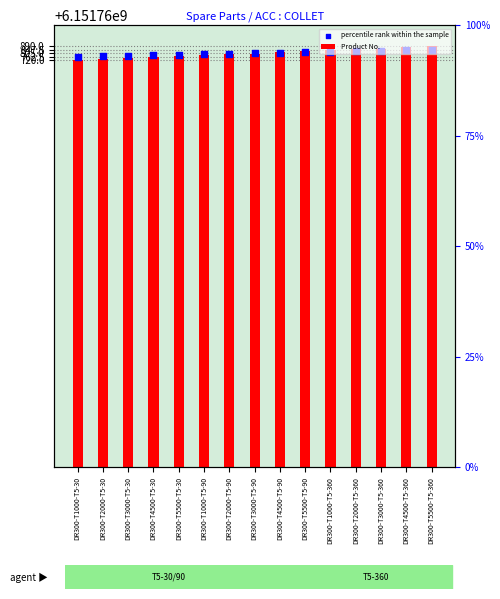

Which series reaches the maximum Y coordinate?

percentile rank within the sample